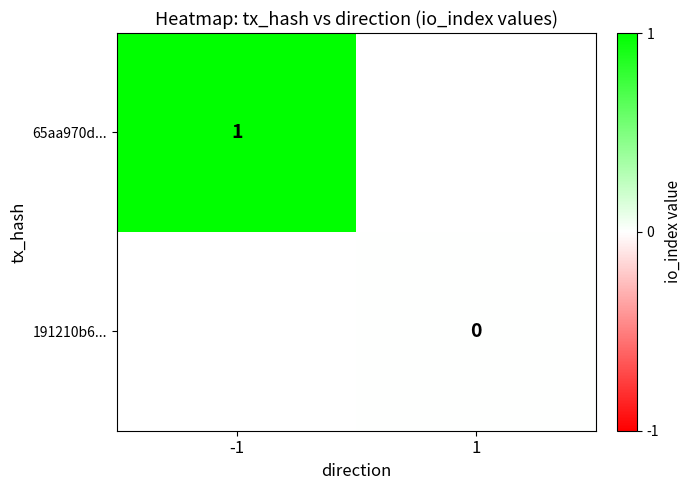

Is it true that 65aa970d... equals 1 at -1?

True